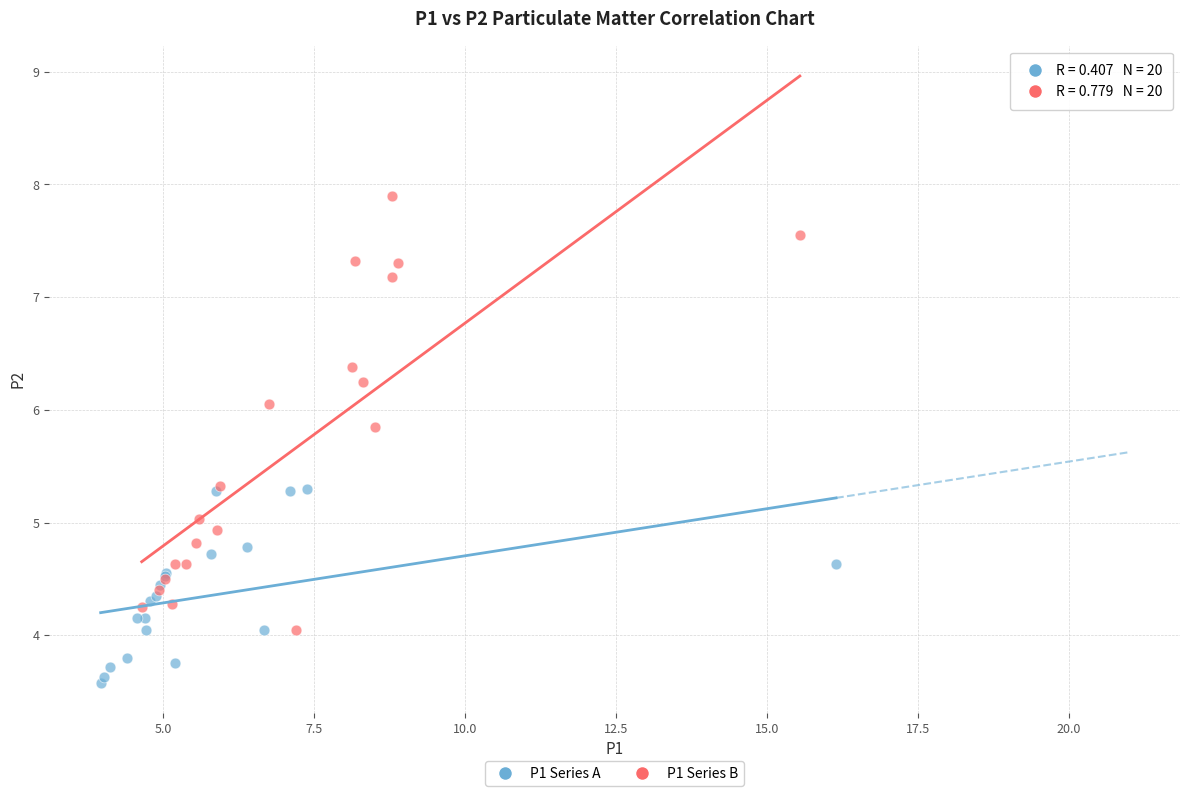

Which series reaches the maximum Y coordinate?

P1 Series B